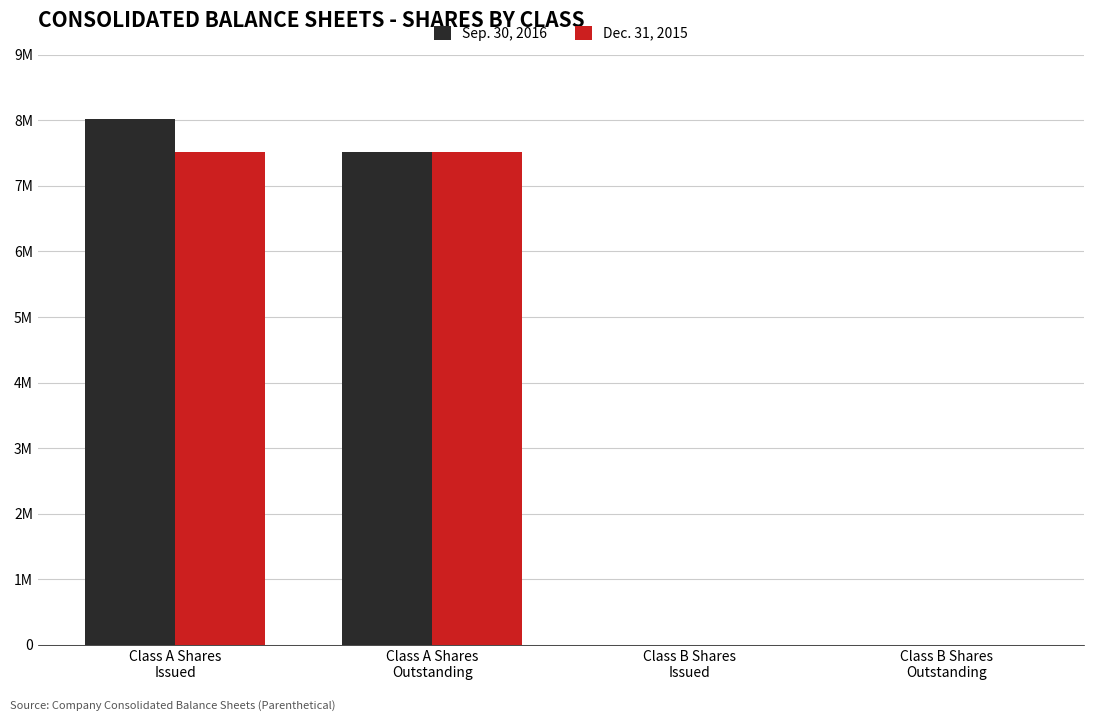

Are the bars grouped side by side (vs. stacked)?

Yes